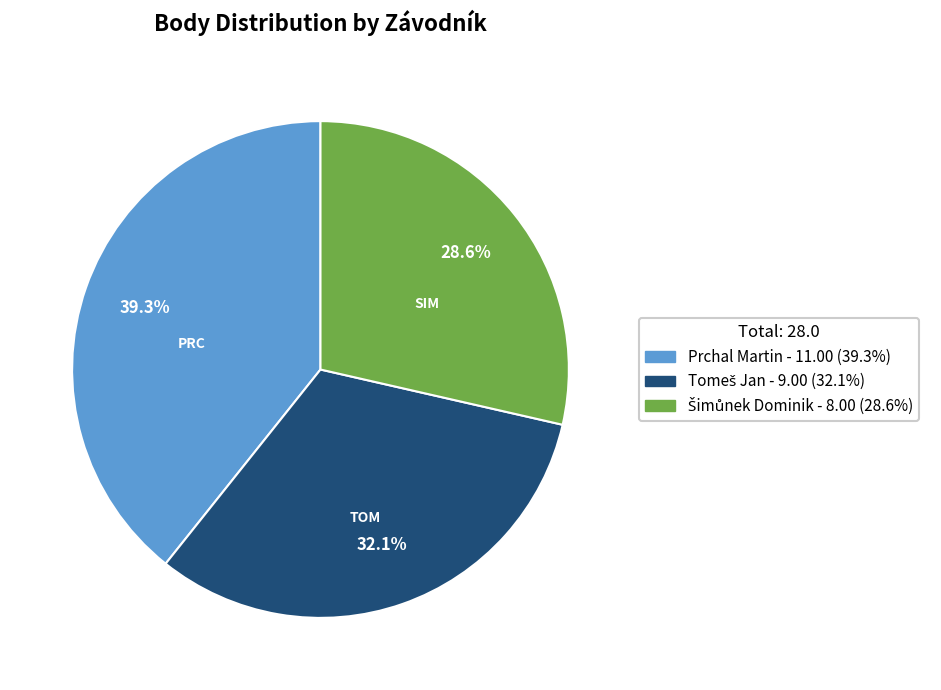

How many segments does this pie chart have?

3